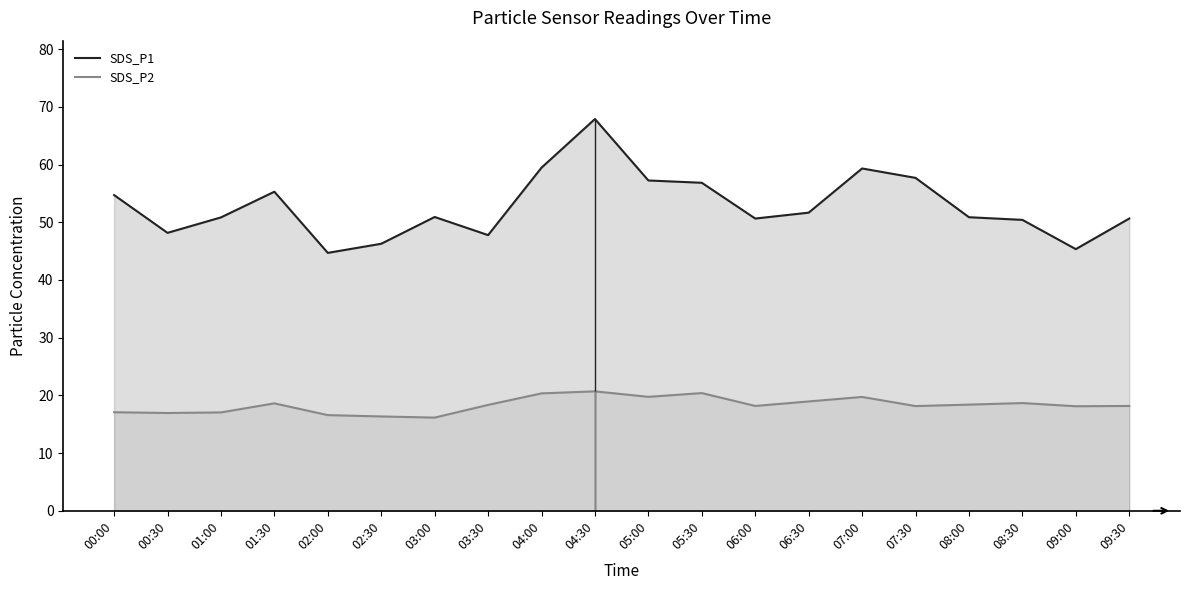

Is the value of SDS_P2 (line) at 07:00 greater than the value of SDS_P1 (line) at 08:00?

No